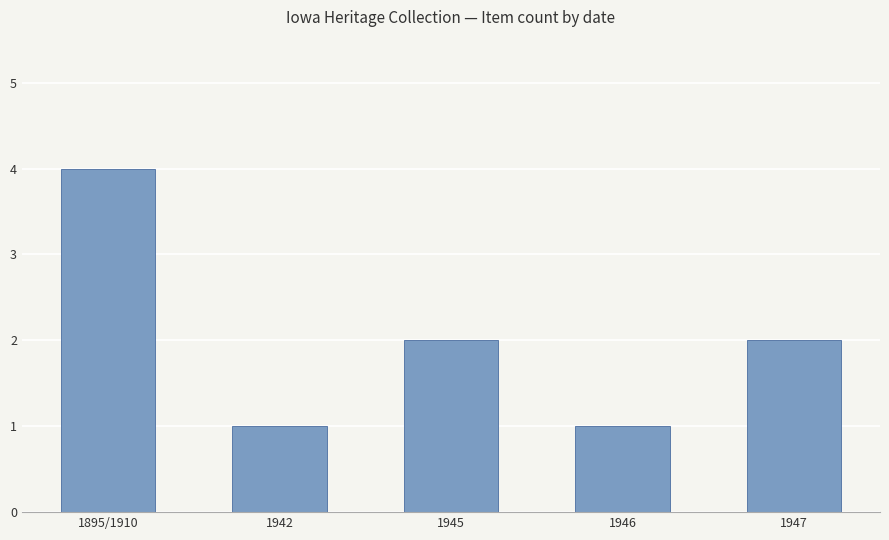

True or false: the data shows 3 at 1945.

False